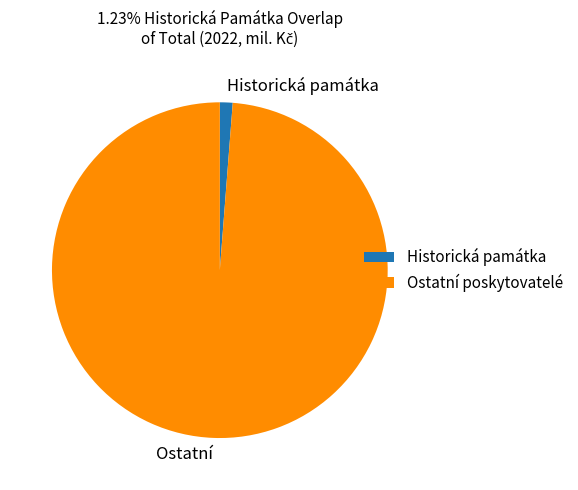

Do Ostatní and Historická památka together represent more than half of the pie?

Yes